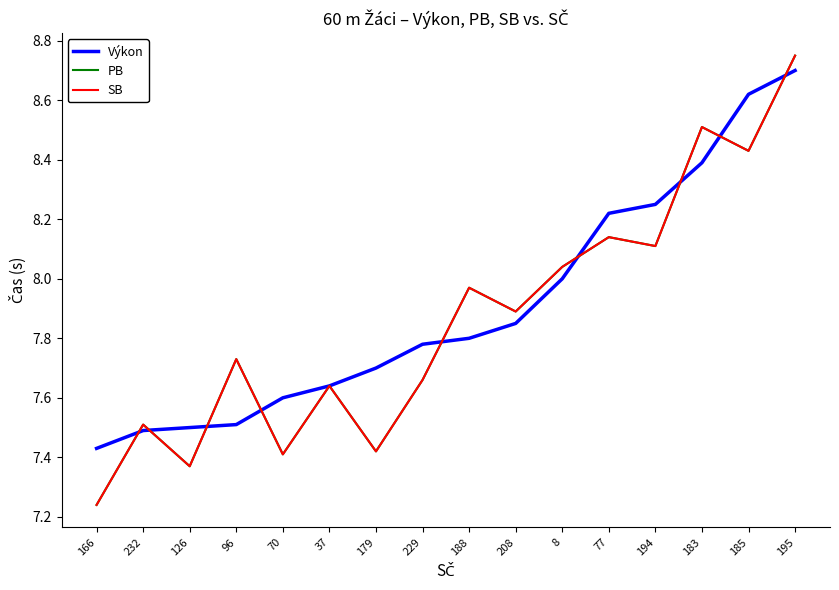

List the labels in order of PB value, smallest first.

166, 126, 70, 179, 232, 37, 229, 96, 208, 188, 8, 194, 77, 185, 183, 195